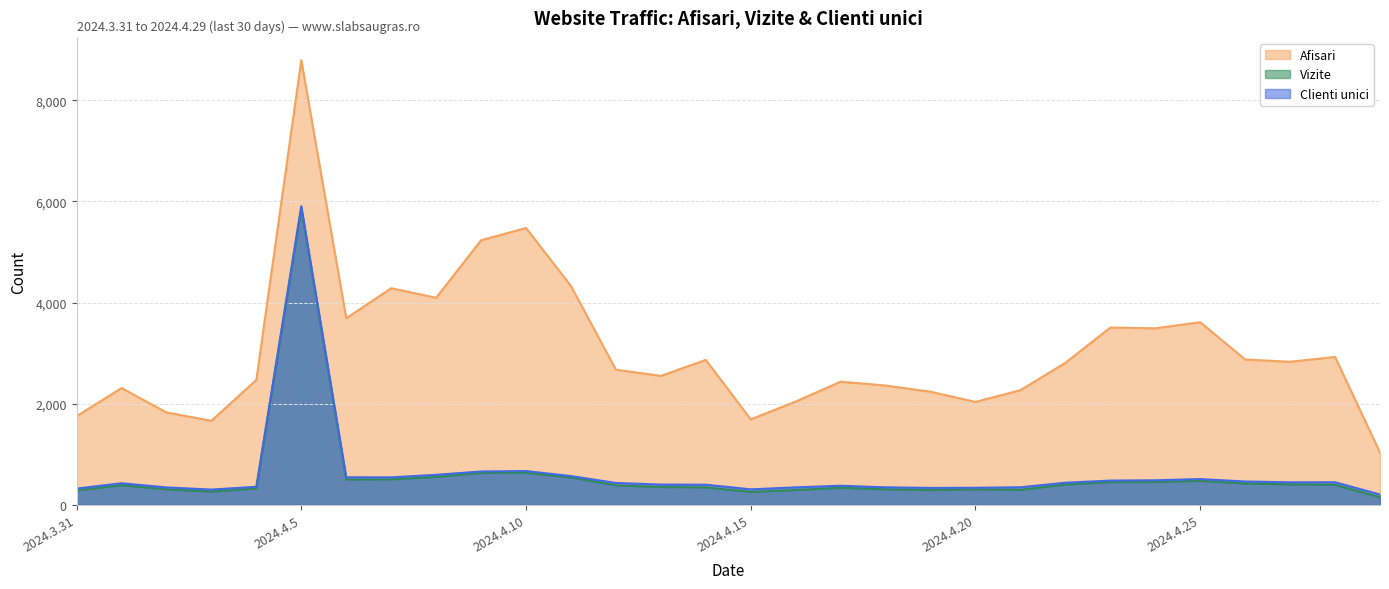

Where is the first local minimum for Afisari?

2024.4.3